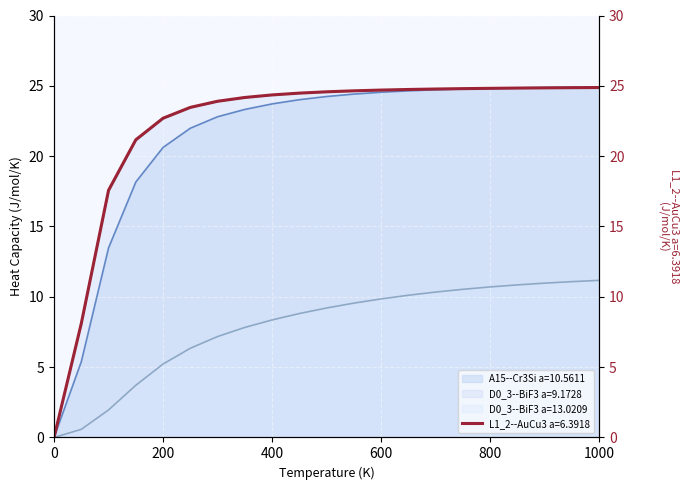

What is the difference between the maximum and second lowest values in the A15--Cr3Si a=10.5611 series?

19.5